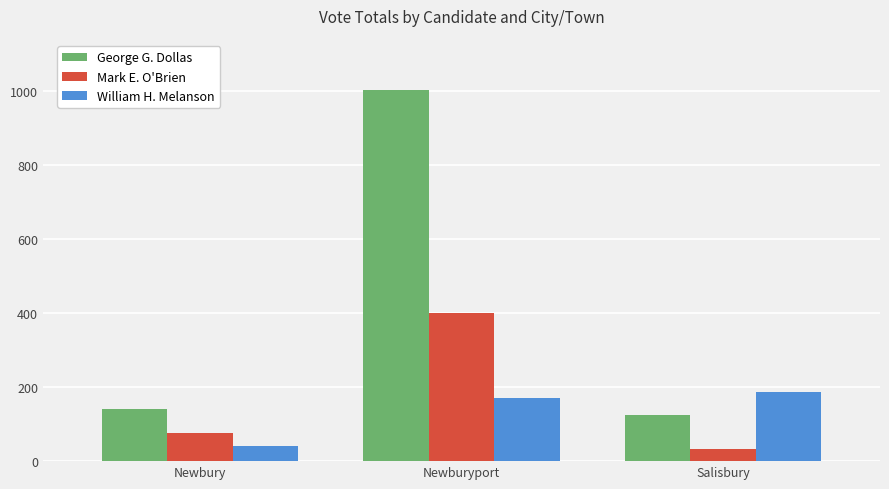

True or false: George G. Dollas has a value of 124 at Salisbury.

True